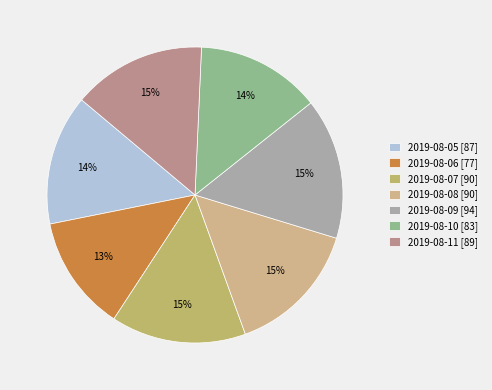

Rank the categories by value from highest to lowest.

2019-08-09, 2019-08-07, 2019-08-08, 2019-08-11, 2019-08-05, 2019-08-10, 2019-08-06